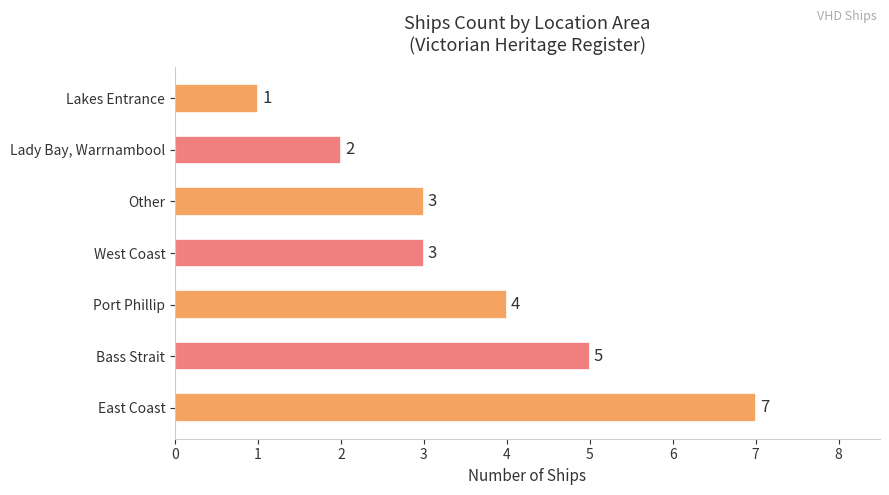

What is the average value?

4